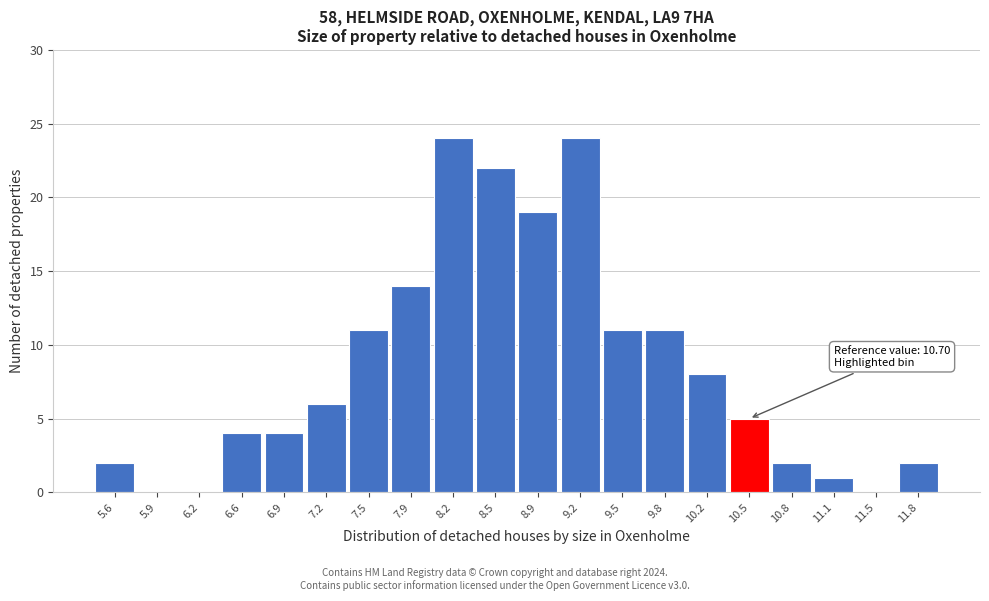

Reading left to right, list all the values displayed in this chart.

5.6=2	5.9=0	6.2=0	6.6=4	6.9=4	7.2=6	7.5=11	7.9=14	8.2=24	8.5=22	8.9=19	9.2=24	9.5=11	9.8=11	10.2=8	10.5=5	10.8=2	11.1=1	11.5=0	11.8=2